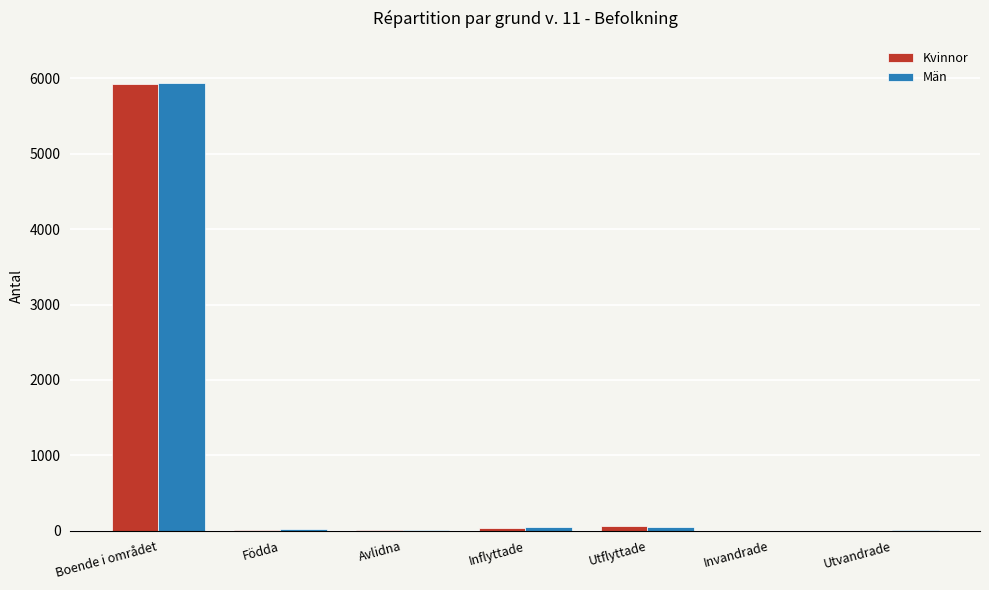

What is the greatest value displayed?

5935